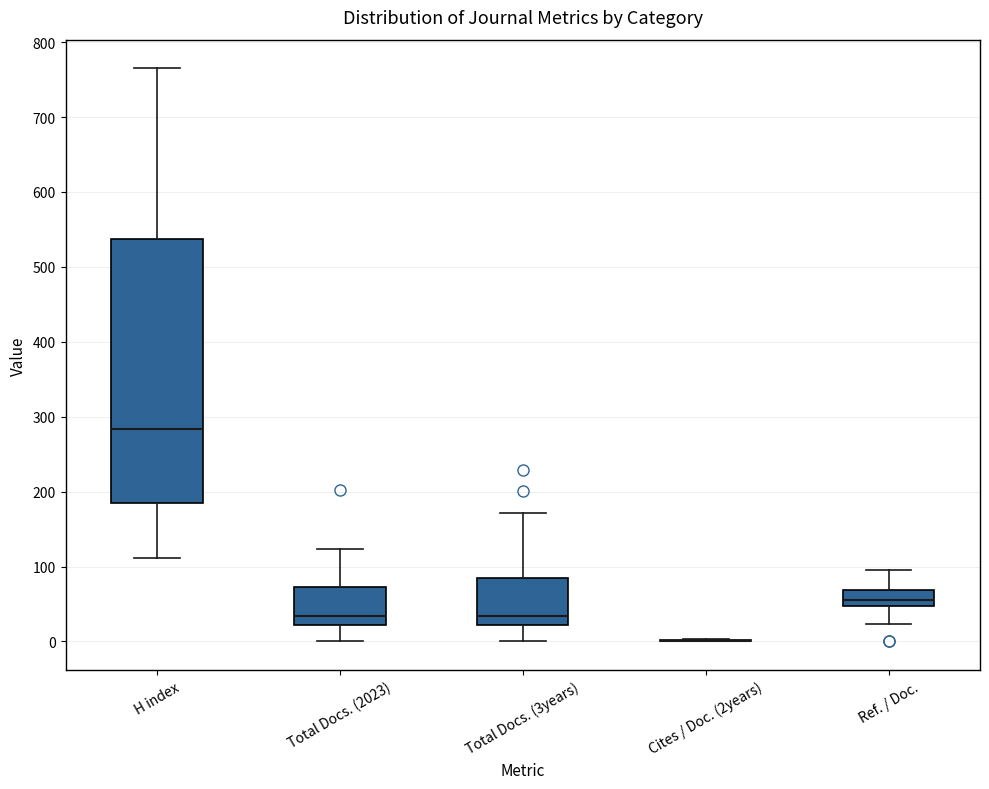

Reading left to right, read every box against the y-axis: the position of its median line, the range the box covers, and the ends of its whiskers. The values are not printed on the chart, so give them approximately, as read against the axis.

H index: median 280, box 190 to 540, whiskers 110 to 770
Total Docs. (2023): median 30, box 20 to 70, whiskers 0 to 120
Total Docs. (3years): median 30, box 20 to 90, whiskers 0 to 170
Cites / Doc. (2years): box collapsed to a line at 0, whiskers 0 to 0
Ref. / Doc.: median 60, box 50 to 70, whiskers 20 to 100